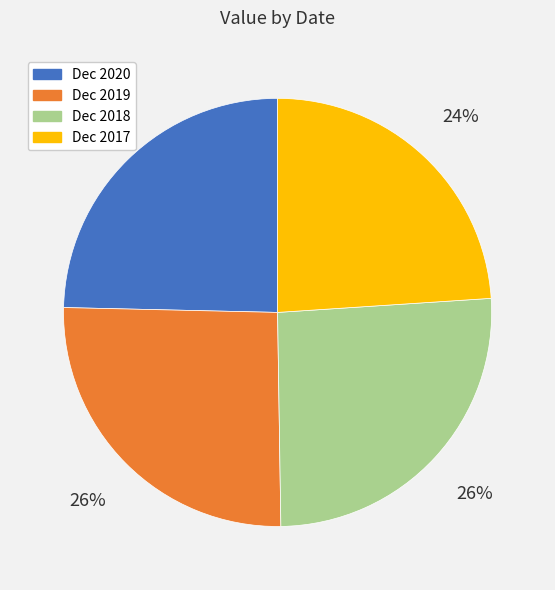

To the nearest percent, what portion does Dec 2018 represent?

26%